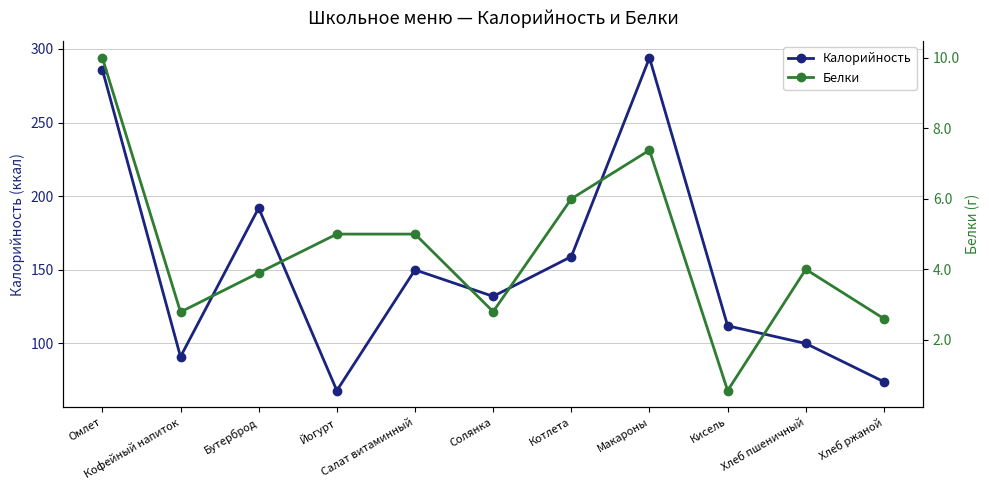

True or false: Белки and Калорийность intersect in this chart.

False